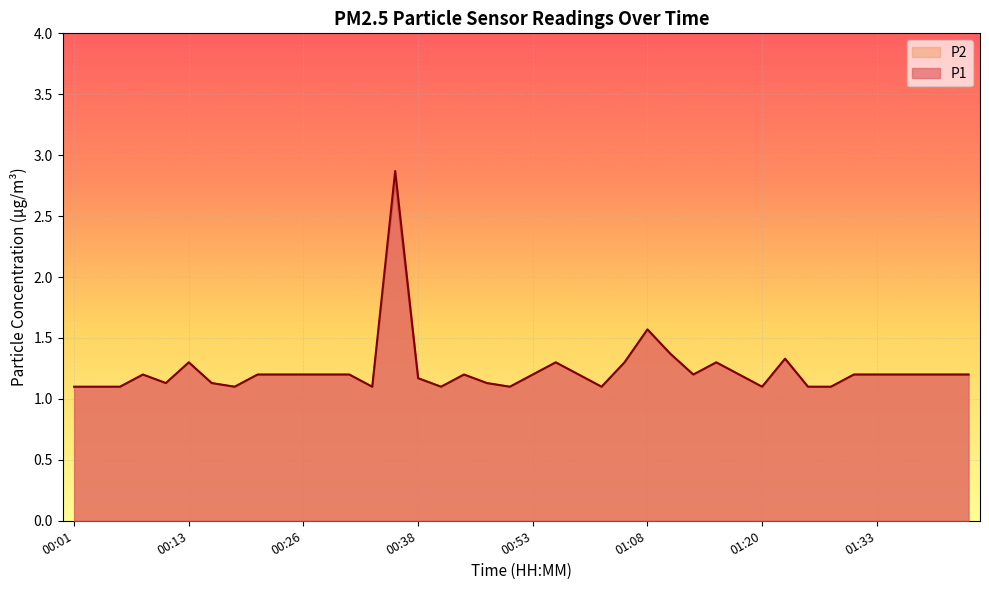

At how many categories does at least one series exceed 2?

1